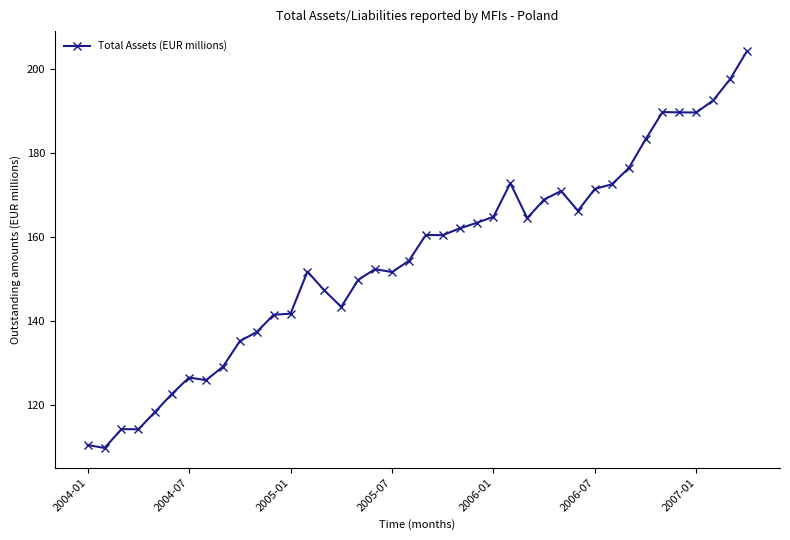

What is the smallest value displayed?

109.9